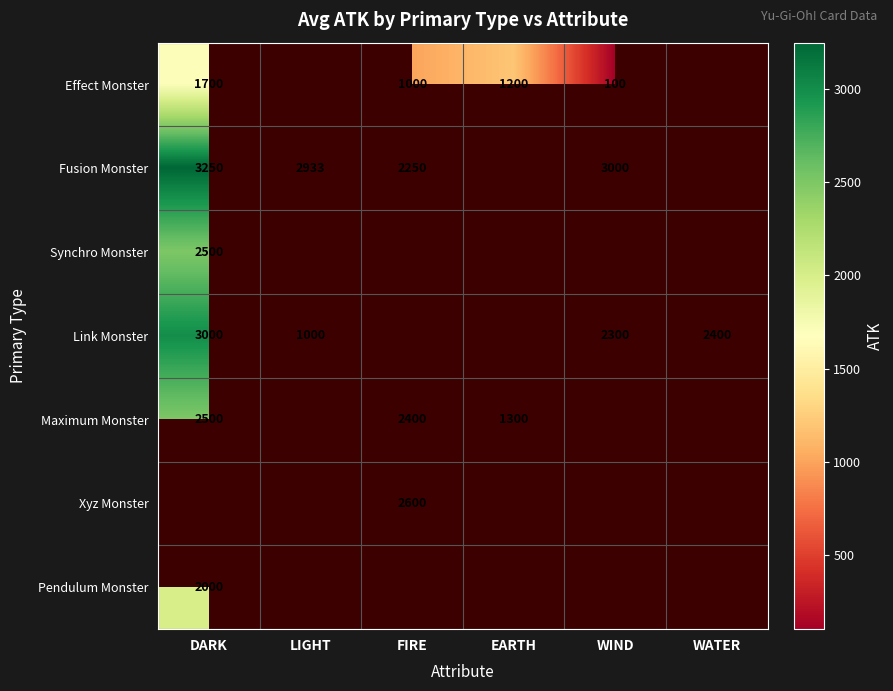

The Synchro Monster series shows 2500 at DARK. True or false?

True